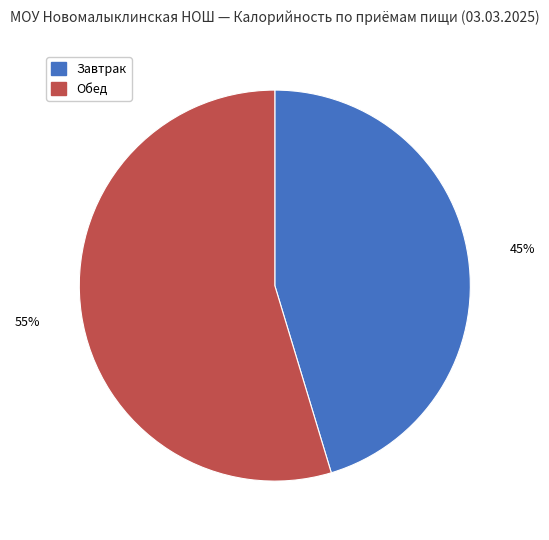

Does Завтрак represent more than half of the total?

No